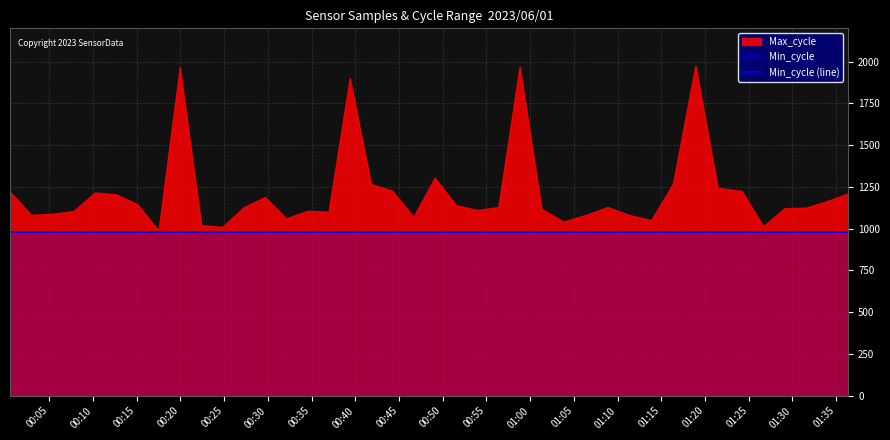

Between 2023/06/01 00:05:22 and 2023/06/01 01:24:12, which series saw the biggest shift?

Max_cycle